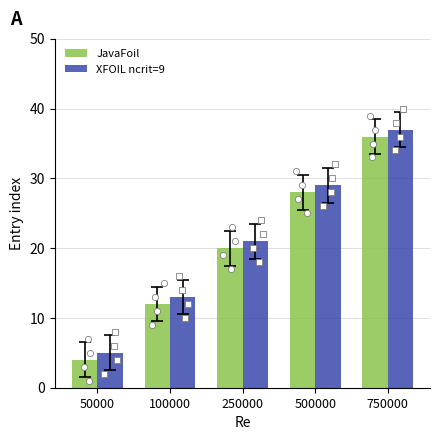

Which series reaches the maximum Y coordinate?

XFOIL ncrit=9